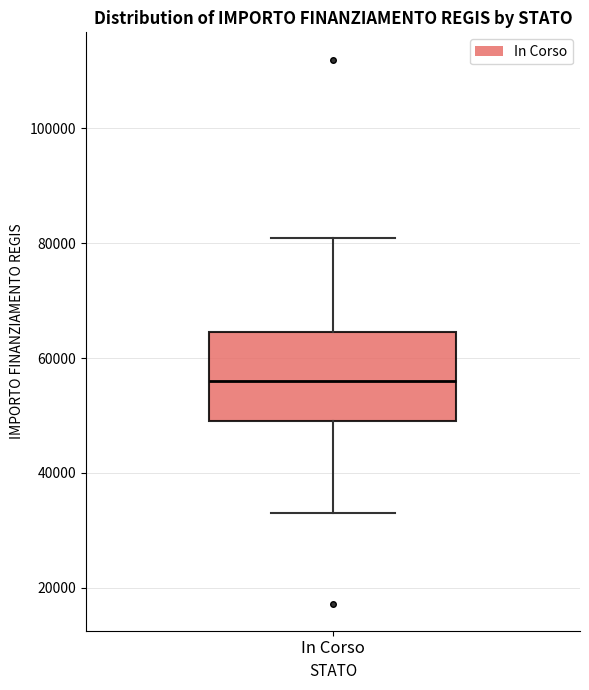

Transcribe this box plot: give where the median line is, the range the box spans, and where the two whiskers end, as read against the y-axis. The values are not printed on the chart, so give them approximately, as read against the axis.

median 56000, box 50000 to 64000, whiskers 32000 to 80000